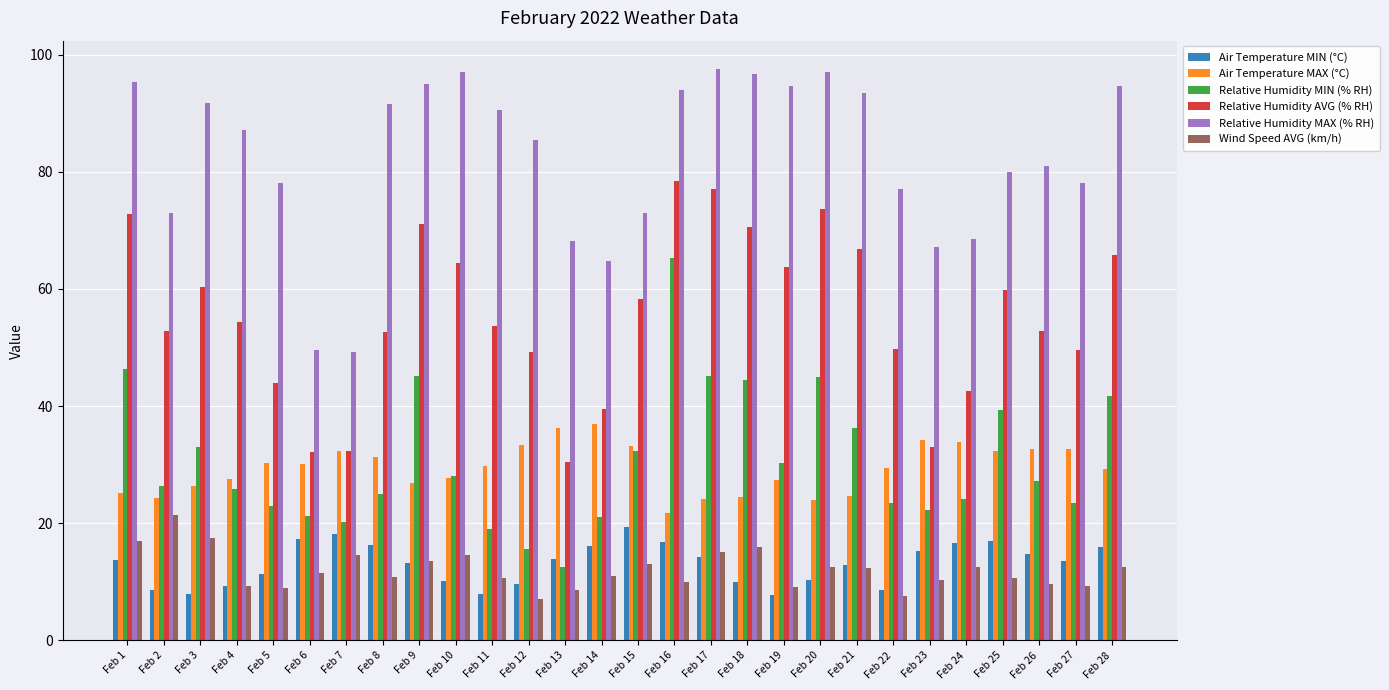

What is the difference between the maximum and minimum values in the Wind Speed AVG (km/h) series?

14.3